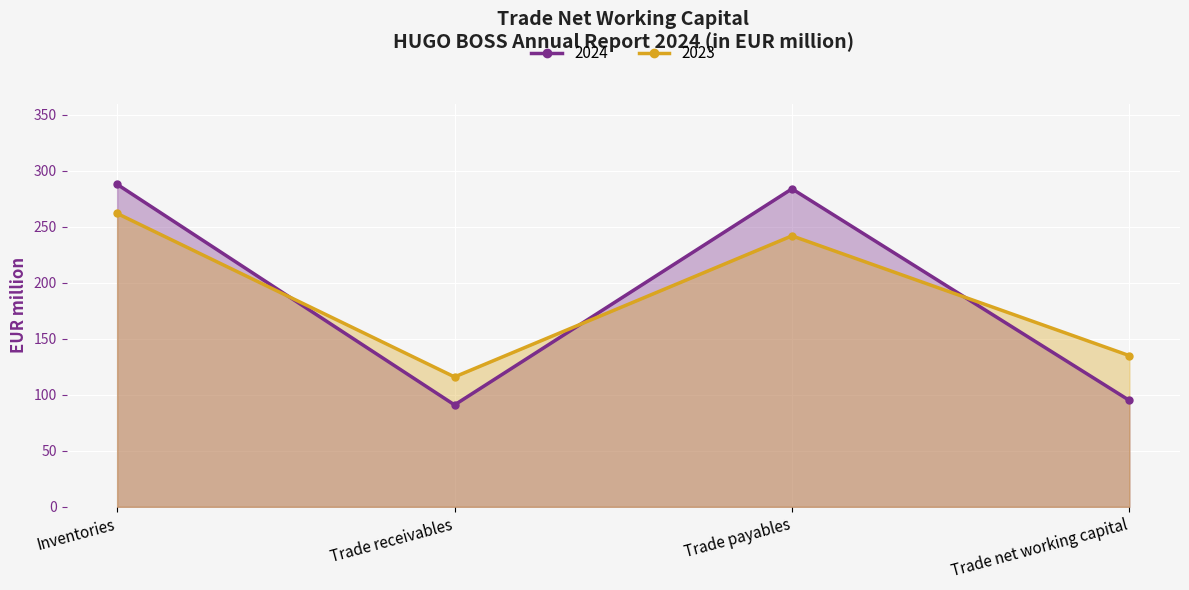

In 2024, how many points are higher than both neighbors (excluding endpoints)?

1